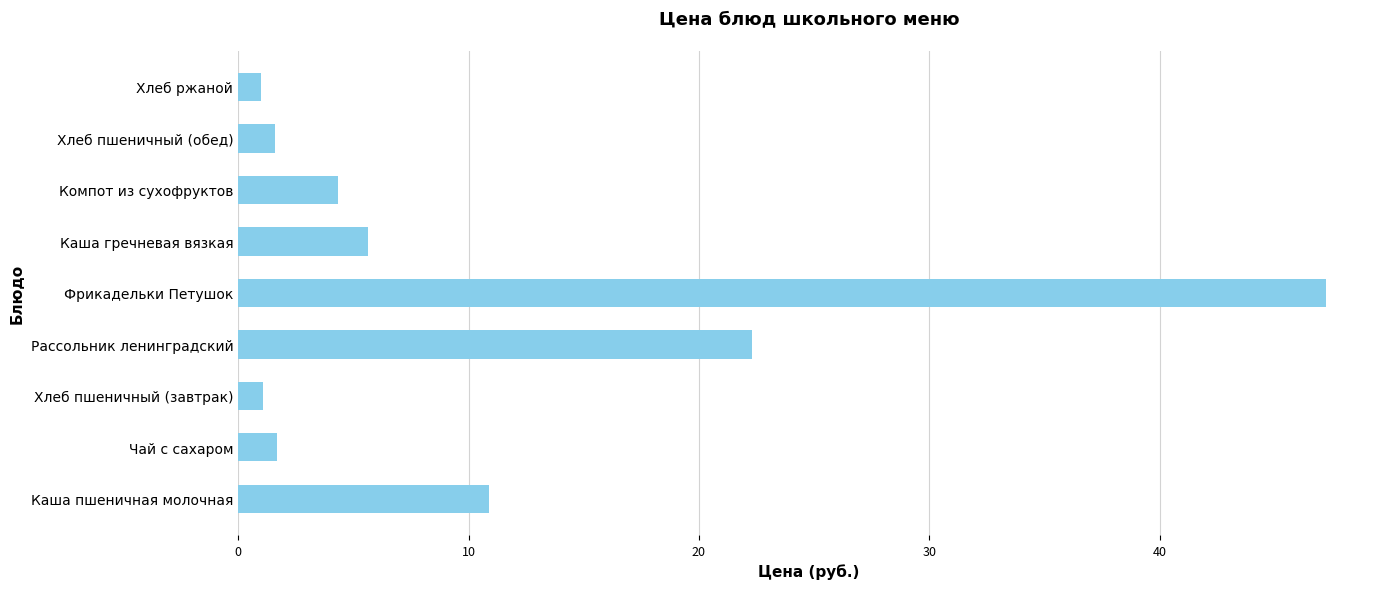

What is the difference between the maximum and second lowest values?

46.1